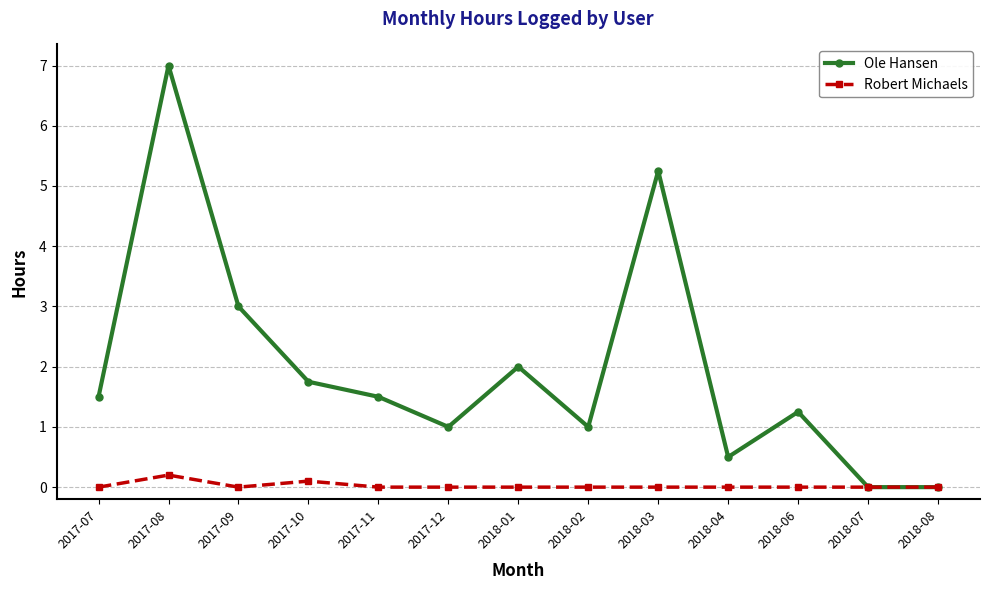

How many data points does each series have?

13